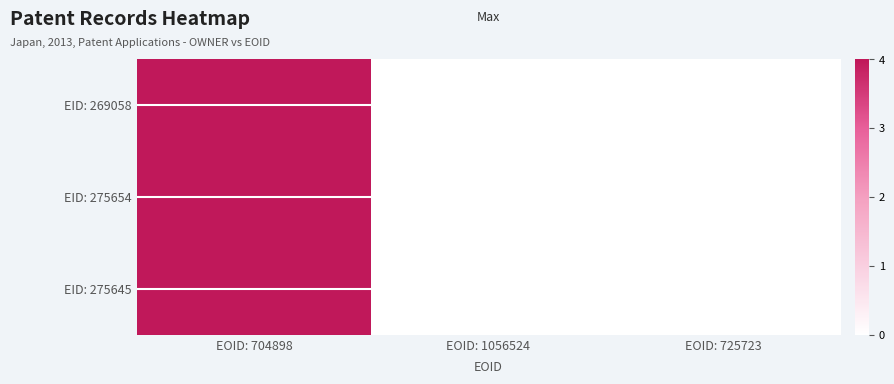

Which series has the largest total across all categories?

EID: 269058